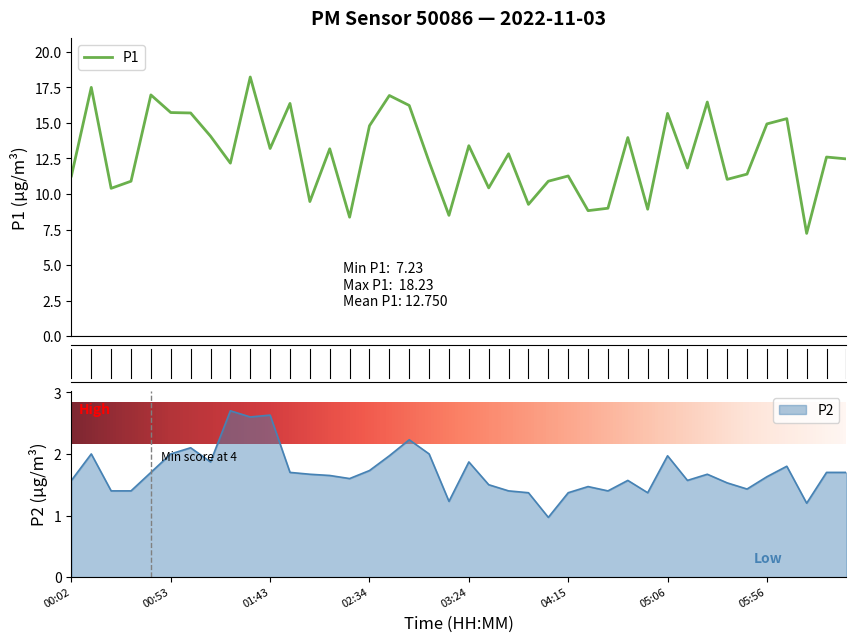

What is the label of the 22nd point from the right?

03:04